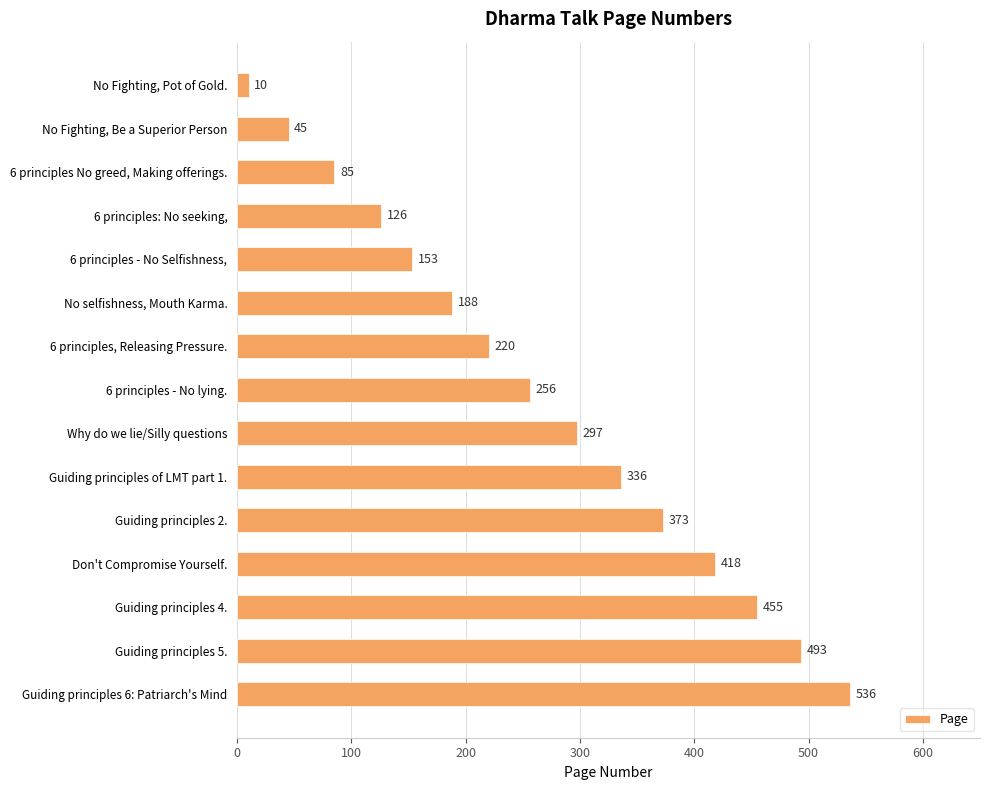

What is the maximum value shown in the chart?

536